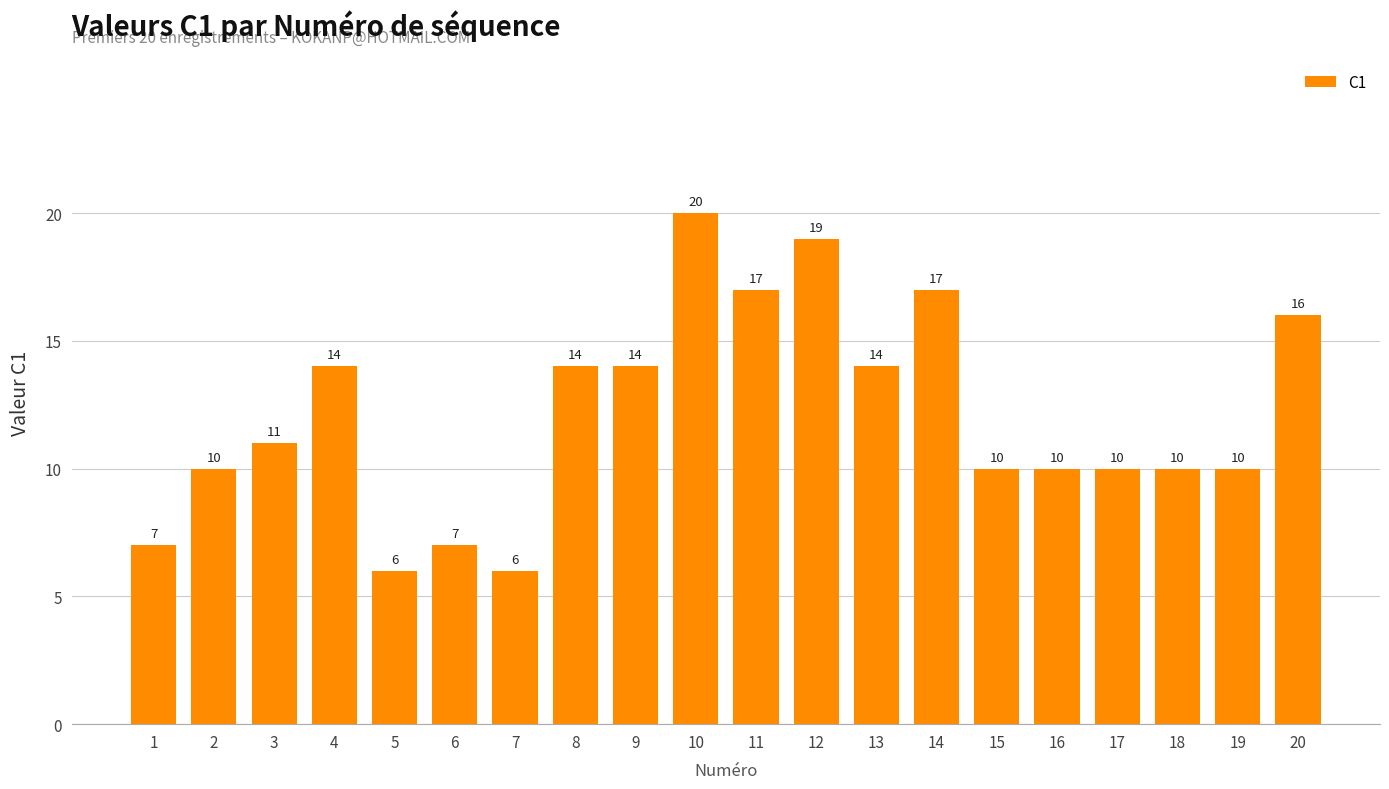

What value does the data have at 11, to the nearest 10?

20